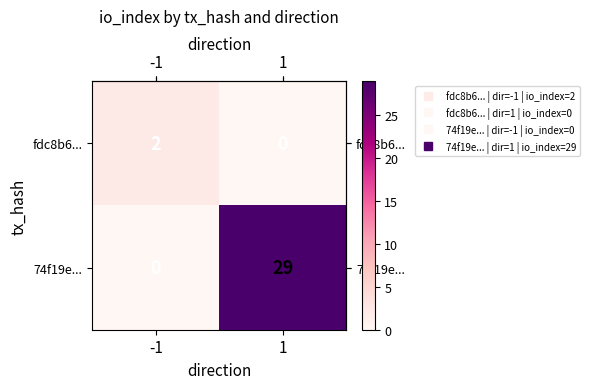

The fdc8b6... series shows 1 at 1. True or false?

False